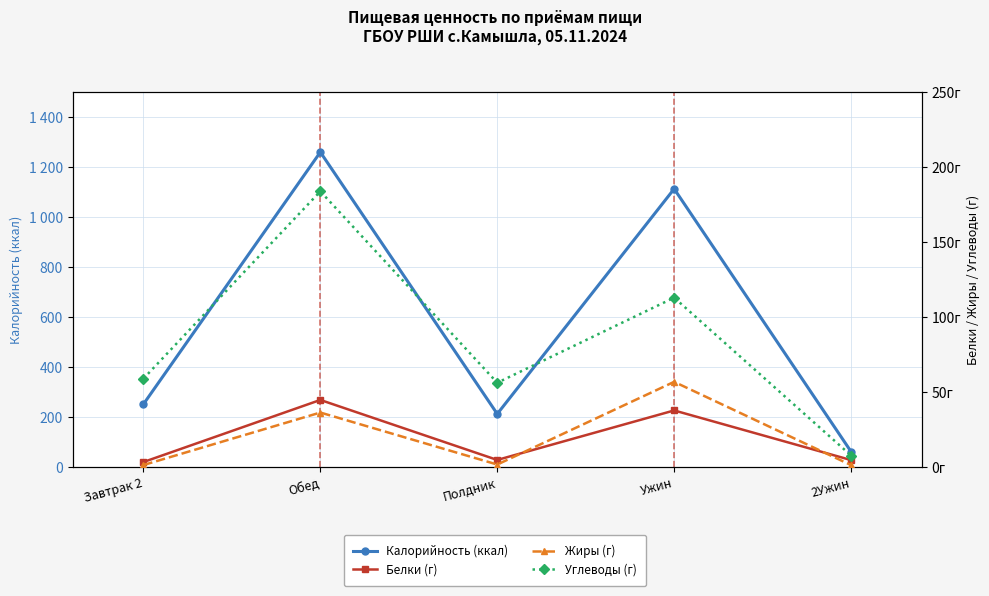

What is the greatest value displayed?

1261.0